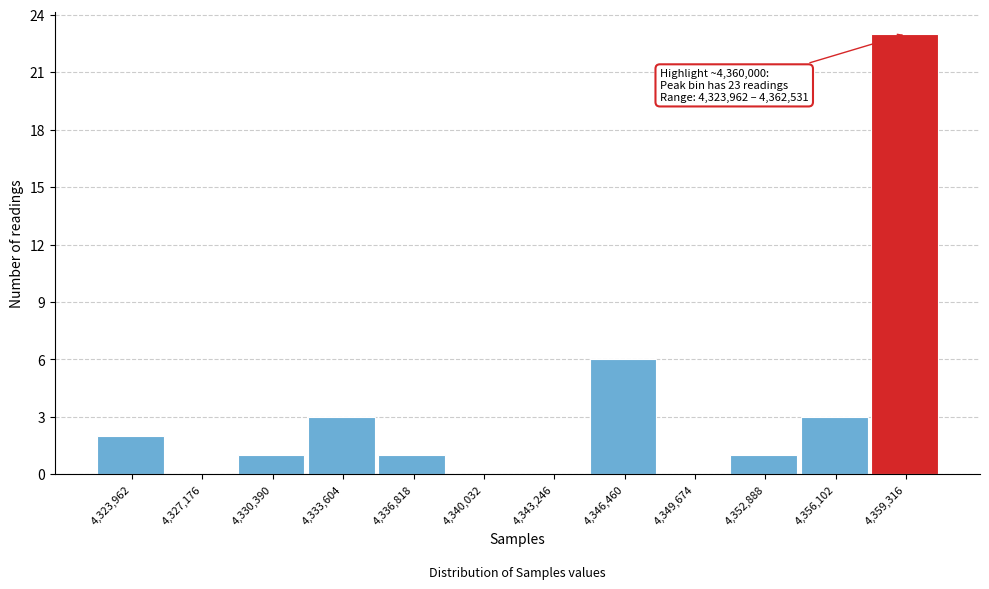

Reading right to left, list all the values displayed in this chart.

4,359,316=23	4,356,102=3	4,352,888=1	4,349,674=0	4,346,460=6	4,343,246=0	4,340,032=0	4,336,818=1	4,333,604=3	4,330,390=1	4,327,176=0	4,323,962=2